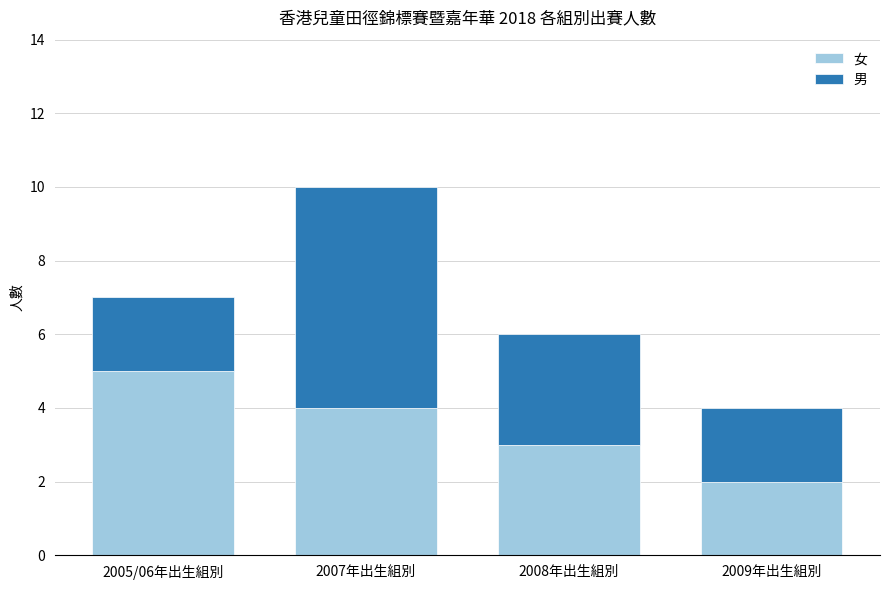

What is the highest value of the 女 series?

5